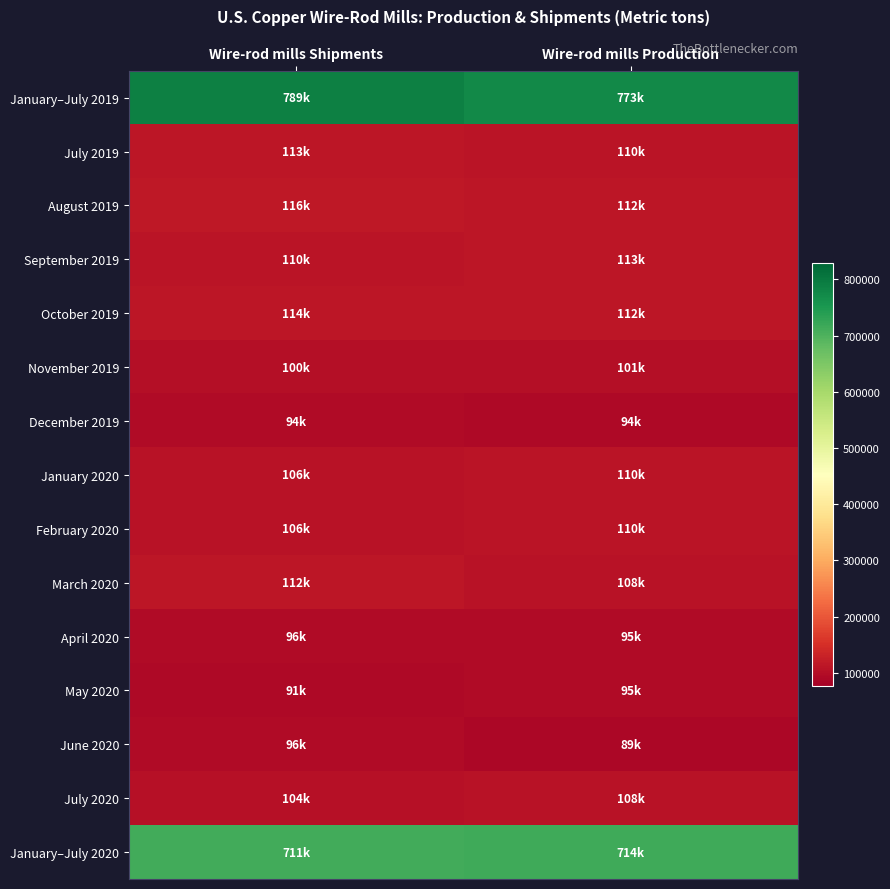

Reading right to left, extract all data points from this chart.

January–July 2019: Wire-rod mills Production=773000	Wire-rod mills Shipments=789000
July 2019: Wire-rod mills Production=110000	Wire-rod mills Shipments=113000
August 2019: Wire-rod mills Production=112000	Wire-rod mills Shipments=116000
September 2019: Wire-rod mills Production=113000	Wire-rod mills Shipments=110000
October 2019: Wire-rod mills Production=112000	Wire-rod mills Shipments=114000
November 2019: Wire-rod mills Production=101000	Wire-rod mills Shipments=100000
December 2019: Wire-rod mills Production=93500	Wire-rod mills Shipments=94100
January 2020: Wire-rod mills Production=110000	Wire-rod mills Shipments=106000
February 2020: Wire-rod mills Production=110000	Wire-rod mills Shipments=106000
March 2020: Wire-rod mills Production=108000	Wire-rod mills Shipments=112000
April 2020: Wire-rod mills Production=94600	Wire-rod mills Shipments=96200
May 2020: Wire-rod mills Production=95300	Wire-rod mills Shipments=91400
June 2020: Wire-rod mills Production=89400	Wire-rod mills Shipments=96100
July 2020: Wire-rod mills Production=108000	Wire-rod mills Shipments=104000
January–July 2020: Wire-rod mills Production=714000	Wire-rod mills Shipments=711000